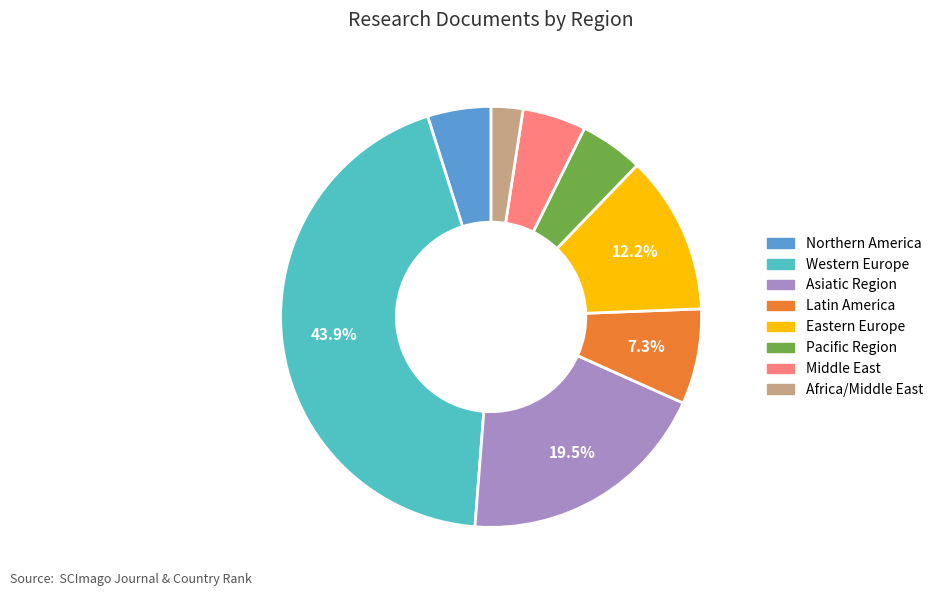

Which slice is the smallest?

Africa/Middle East